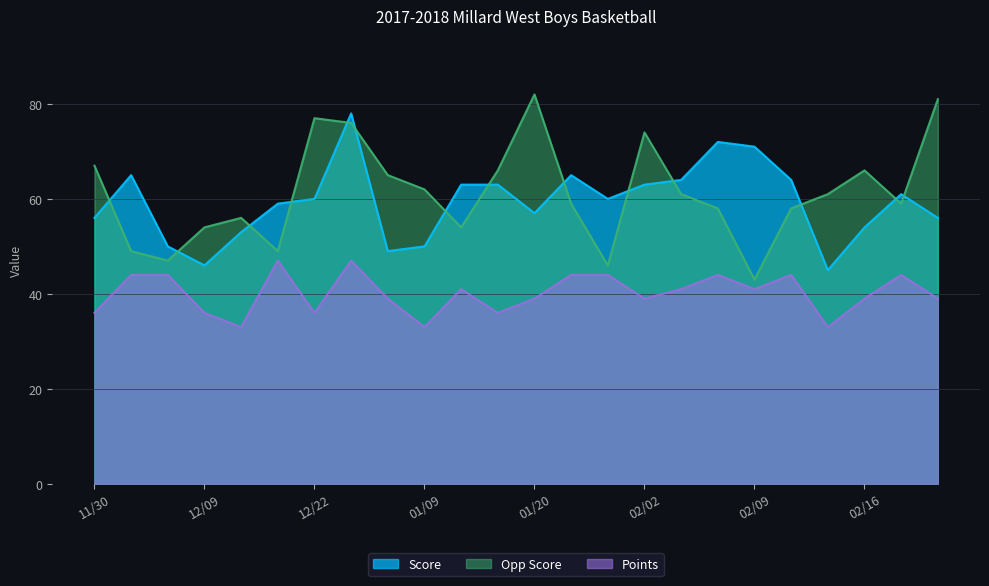

How many series are shown in this chart?

3